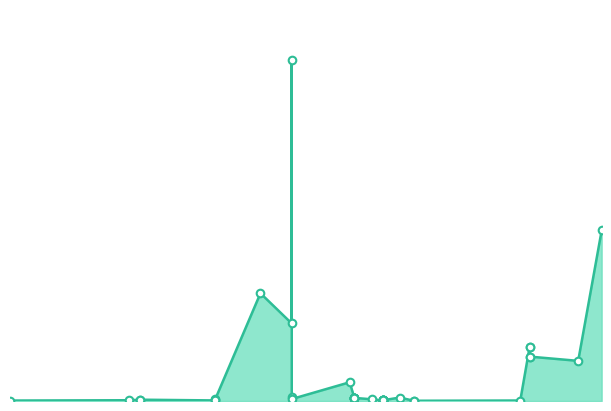

Between 11.02.2019 and 01.03.2019, which is larger?

11.02.2019